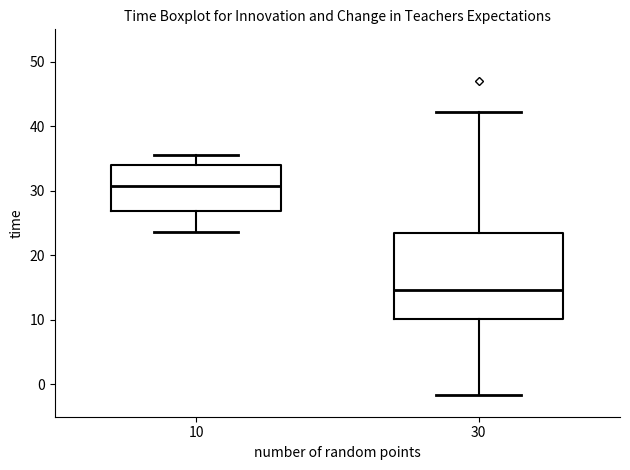

Comparing the boxes themselves (not the whiskers), which one is the tallest?

30